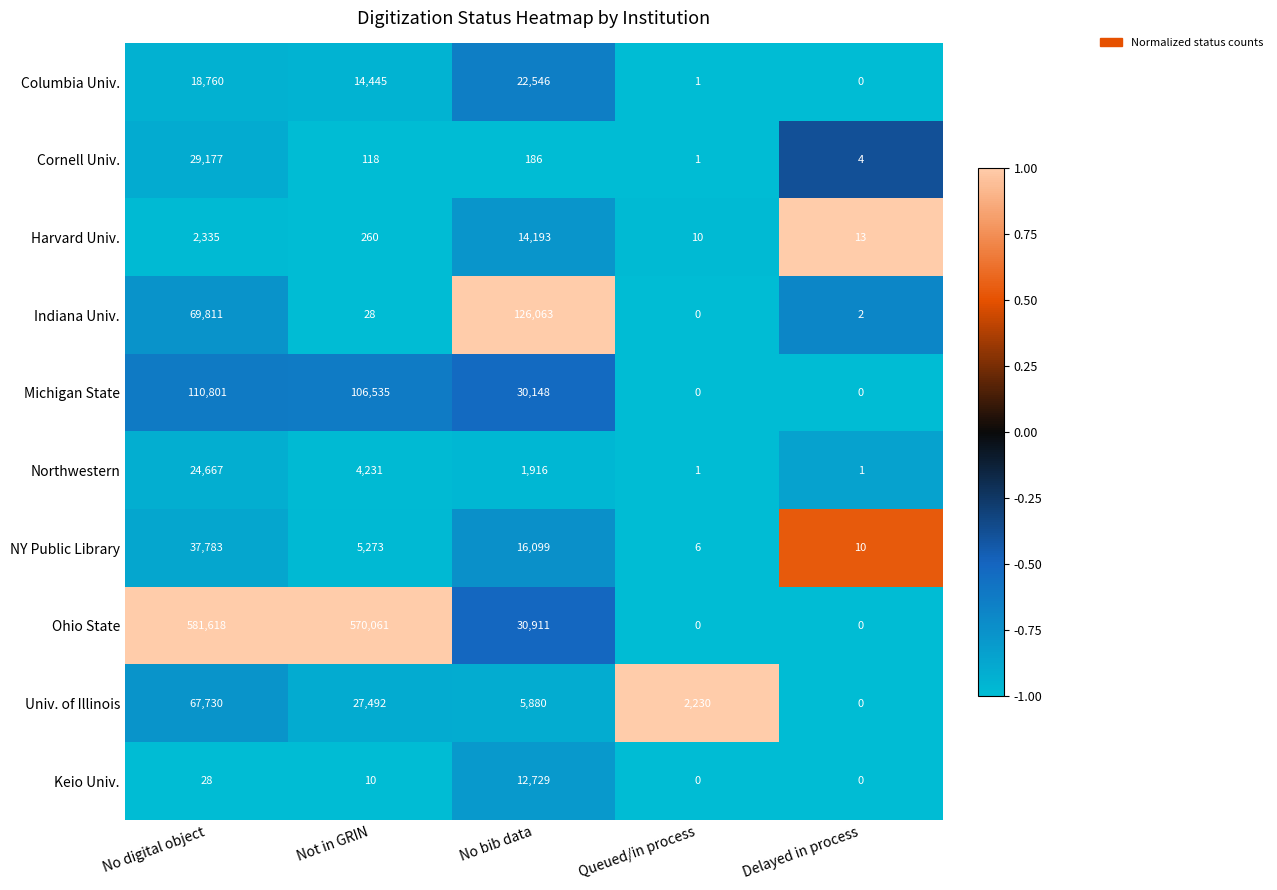

What is the average value of the Michigan State series?

49497